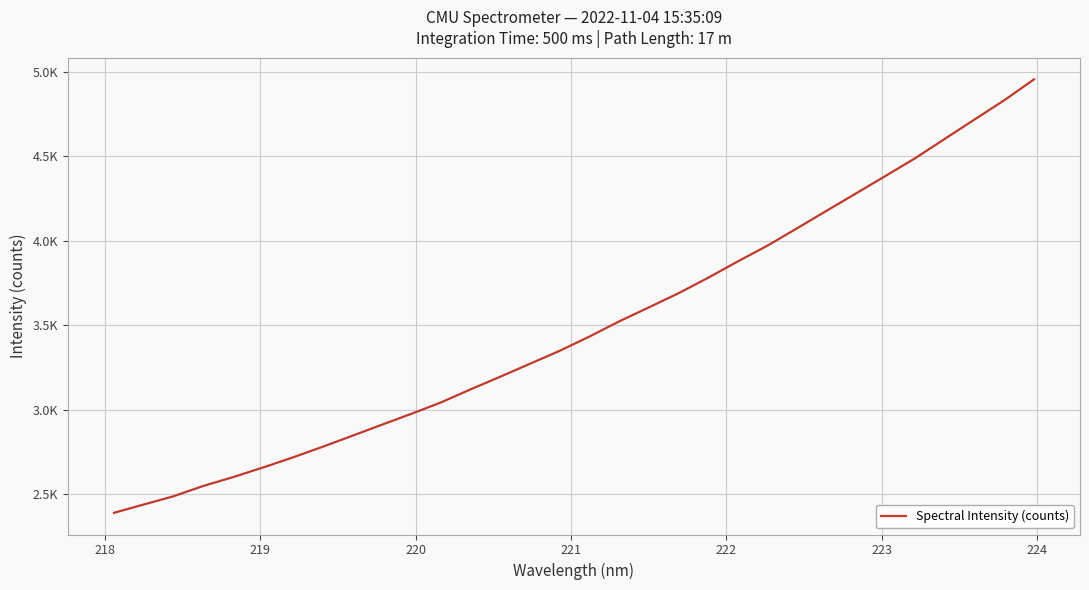

Does the chart display data point markers on the line(s)?

No